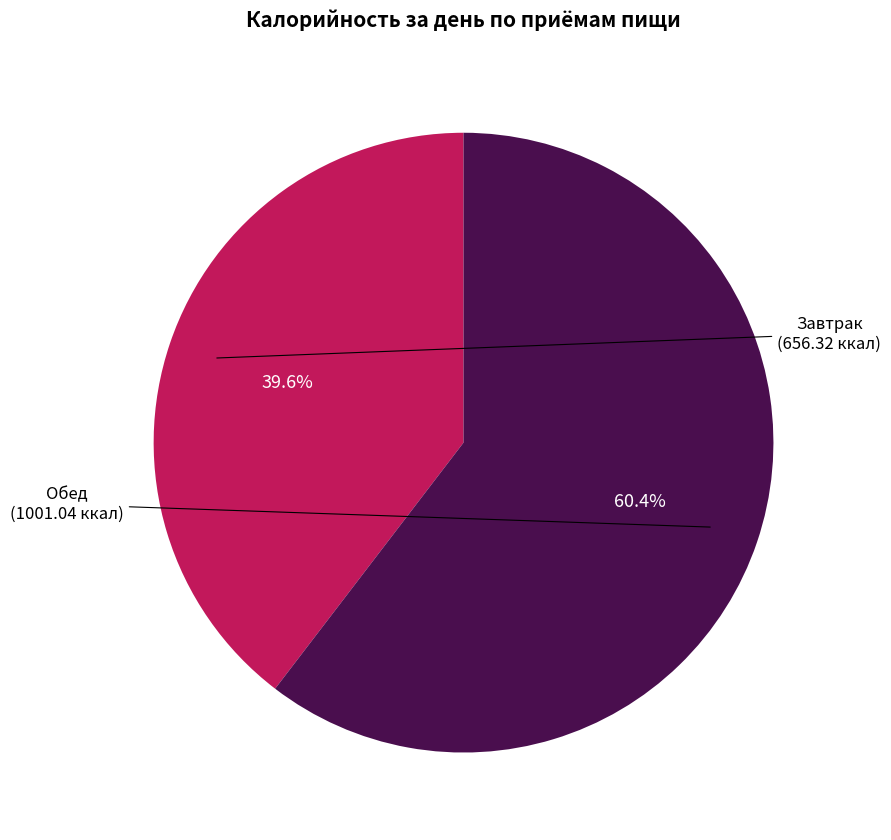

Which slice is the smallest?

Завтрак